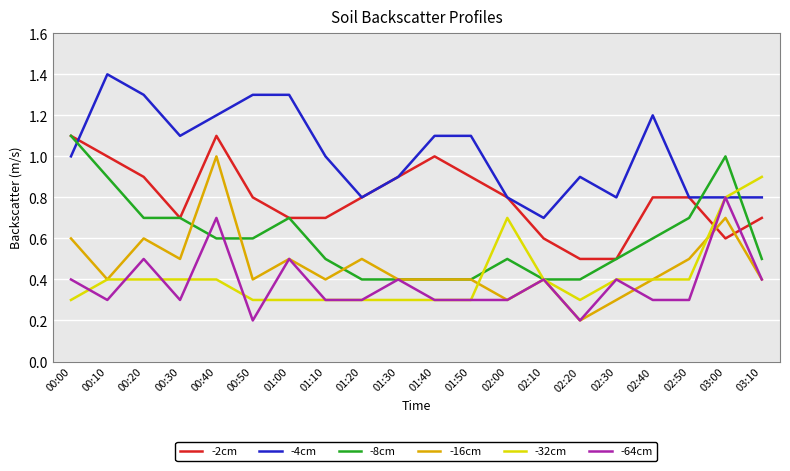

Reading right to left, list all the values displayed in this chart.

-2cm: 03:10=0.7	03:00=0.6	02:50=0.8	02:40=0.8	02:30=0.5	02:20=0.5	02:10=0.6	02:00=0.8	01:50=0.9	01:40=1.0	01:30=0.9	01:20=0.8	01:10=0.7	01:00=0.7	00:50=0.8	00:40=1.1	00:30=0.7	00:20=0.9	00:10=1.0	00:00=1.1
-4cm: 03:10=0.8	03:00=0.8	02:50=0.8	02:40=1.2	02:30=0.8	02:20=0.9	02:10=0.7	02:00=0.8	01:50=1.1	01:40=1.1	01:30=0.9	01:20=0.8	01:10=1.0	01:00=1.3	00:50=1.3	00:40=1.2	00:30=1.1	00:20=1.3	00:10=1.4	00:00=1.0
-8cm: 03:10=0.5	03:00=1.0	02:50=0.7	02:40=0.6	02:30=0.5	02:20=0.4	02:10=0.4	02:00=0.5	01:50=0.4	01:40=0.4	01:30=0.4	01:20=0.4	01:10=0.5	01:00=0.7	00:50=0.6	00:40=0.6	00:30=0.7	00:20=0.7	00:10=0.9	00:00=1.1
-16cm: 03:10=0.4	03:00=0.7	02:50=0.5	02:40=0.4	02:30=0.3	02:20=0.2	02:10=0.4	02:00=0.3	01:50=0.4	01:40=0.4	01:30=0.4	01:20=0.5	01:10=0.4	01:00=0.5	00:50=0.4	00:40=1.0	00:30=0.5	00:20=0.6	00:10=0.4	00:00=0.6
-32cm: 03:10=0.9	03:00=0.8	02:50=0.4	02:40=0.4	02:30=0.4	02:20=0.3	02:10=0.4	02:00=0.7	01:50=0.3	01:40=0.3	01:30=0.3	01:20=0.3	01:10=0.3	01:00=0.3	00:50=0.3	00:40=0.4	00:30=0.4	00:20=0.4	00:10=0.4	00:00=0.3
-64cm: 03:10=0.4	03:00=0.8	02:50=0.3	02:40=0.3	02:30=0.4	02:20=0.2	02:10=0.4	02:00=0.3	01:50=0.3	01:40=0.3	01:30=0.4	01:20=0.3	01:10=0.3	01:00=0.5	00:50=0.2	00:40=0.7	00:30=0.3	00:20=0.5	00:10=0.3	00:00=0.4